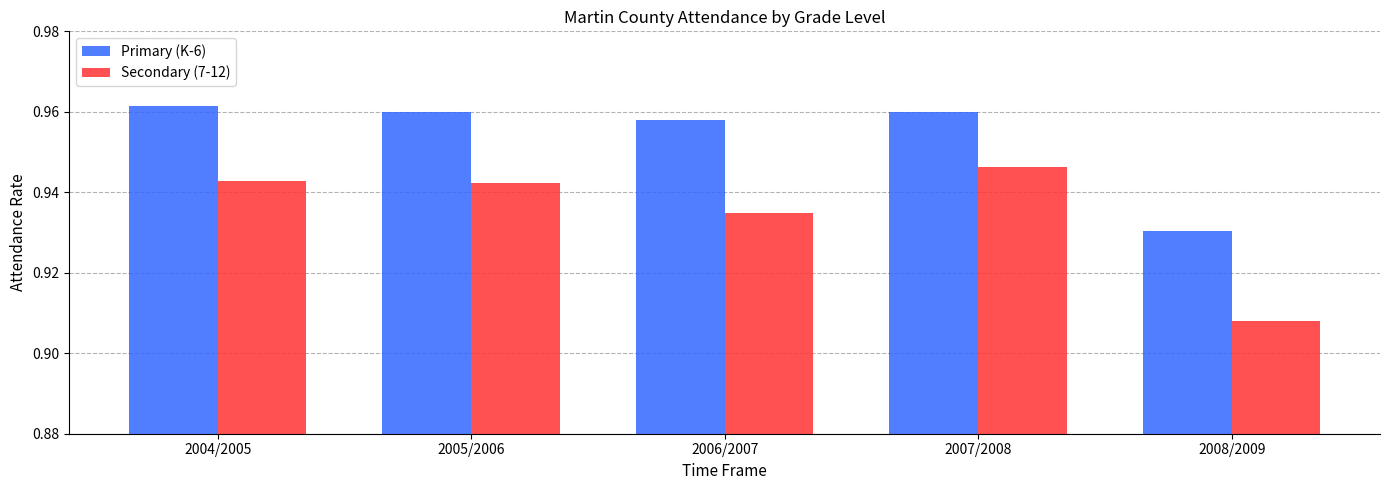

How many series are shown in this chart?

2